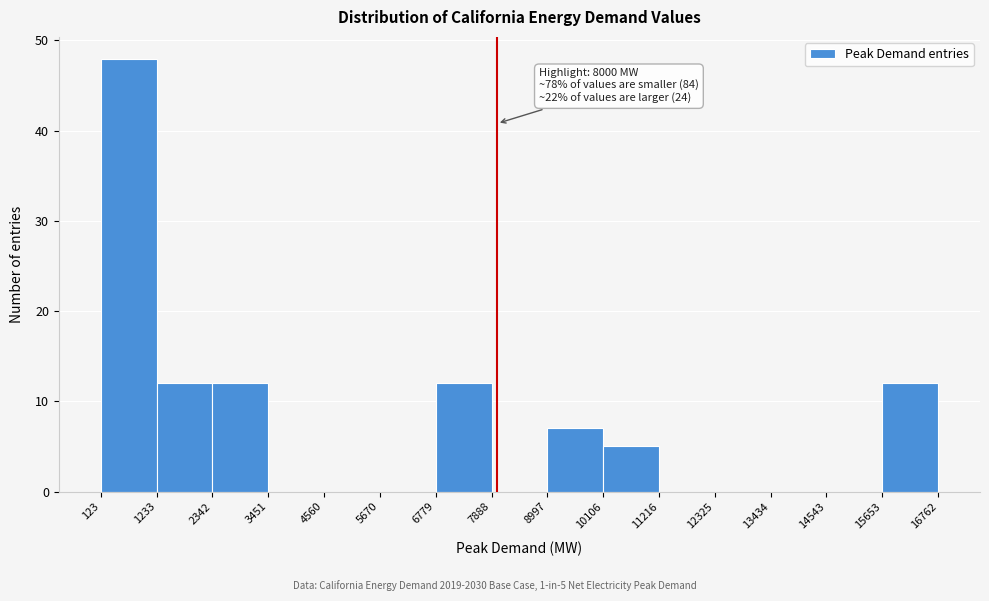

Over which range of the x-axis is the bar tallest?

123 to 1233